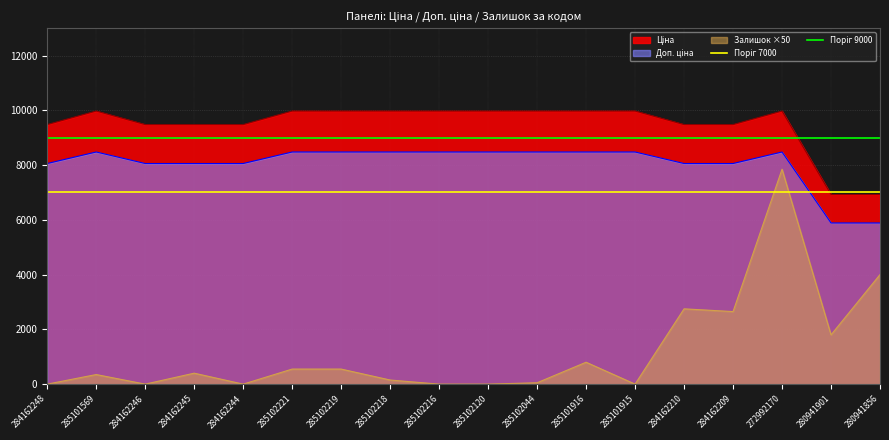

The Поріг 7000 series shows 10789 at 285101569. True or false?

False